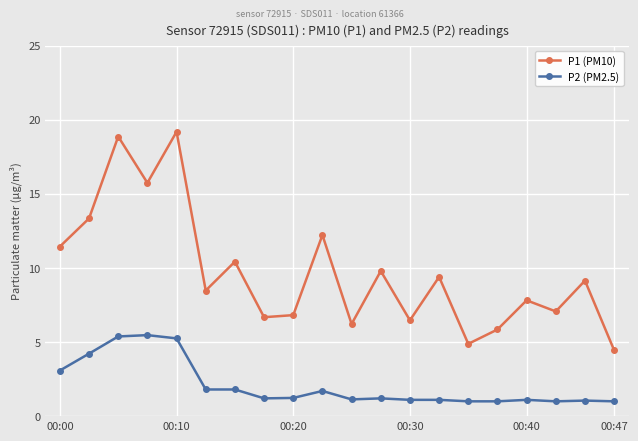

Rank the series by their average value, from highest to lowest.

P1 (PM10), P2 (PM2.5)